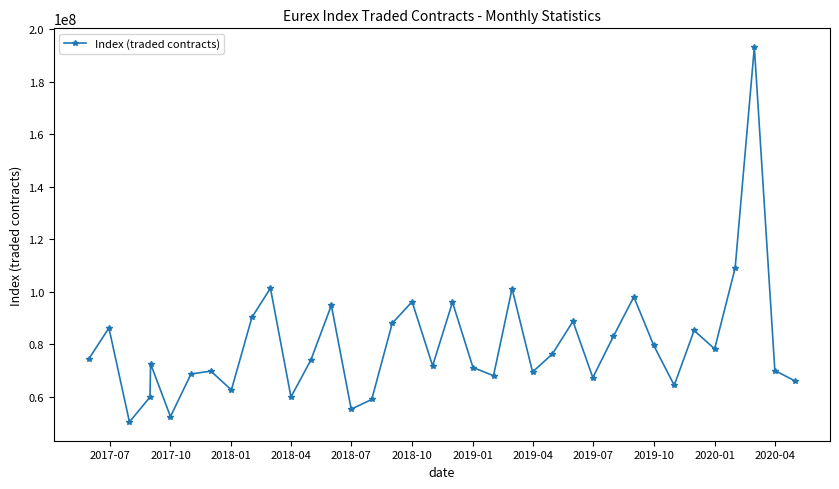

What is the minimum value shown in the chart?

50474280